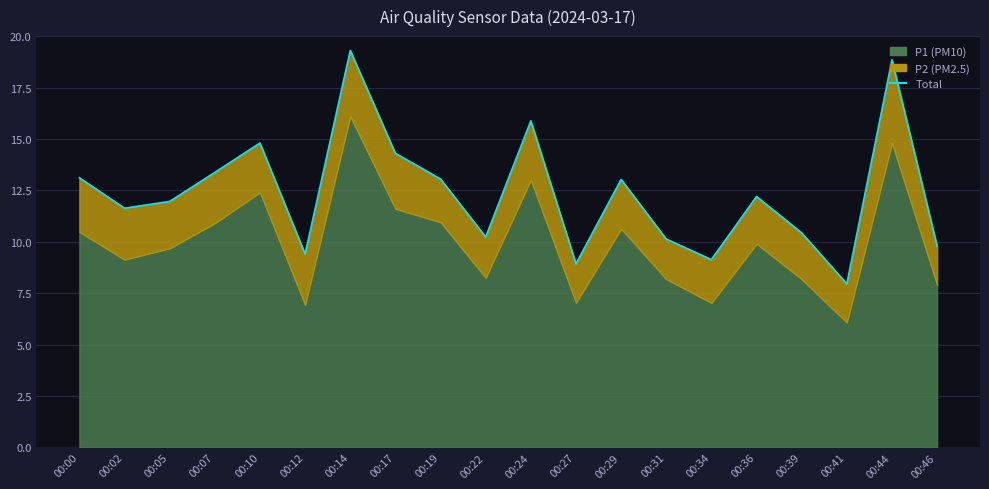

True or false: there are more than 1 points higher than both neighbors.

True